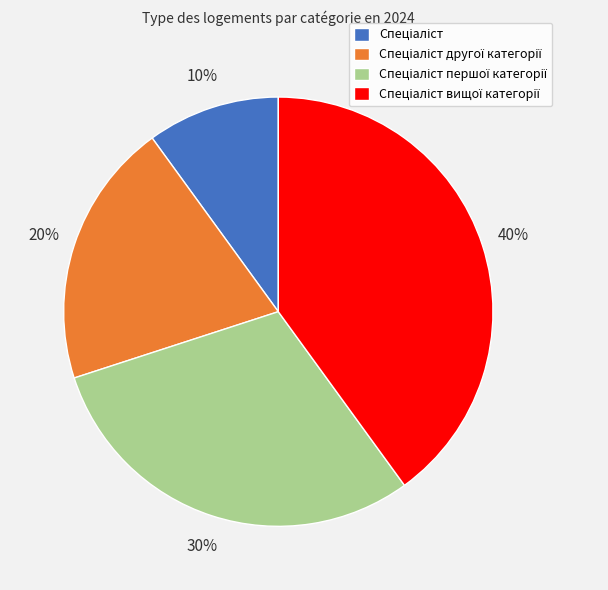

To the nearest percent, what is the difference between the largest and smallest slice percentages?

30%